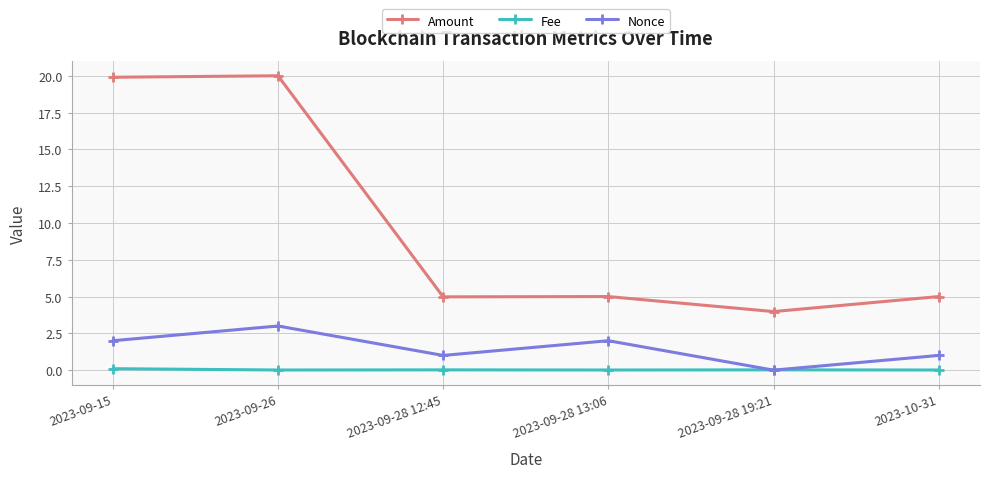

True or false: Fee has more than 0 interior local peaks.

True